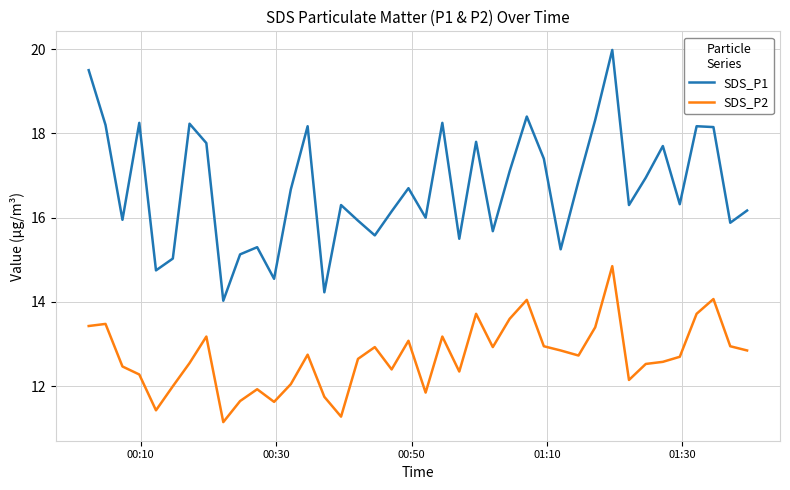

What is the greatest value displayed?

20.0